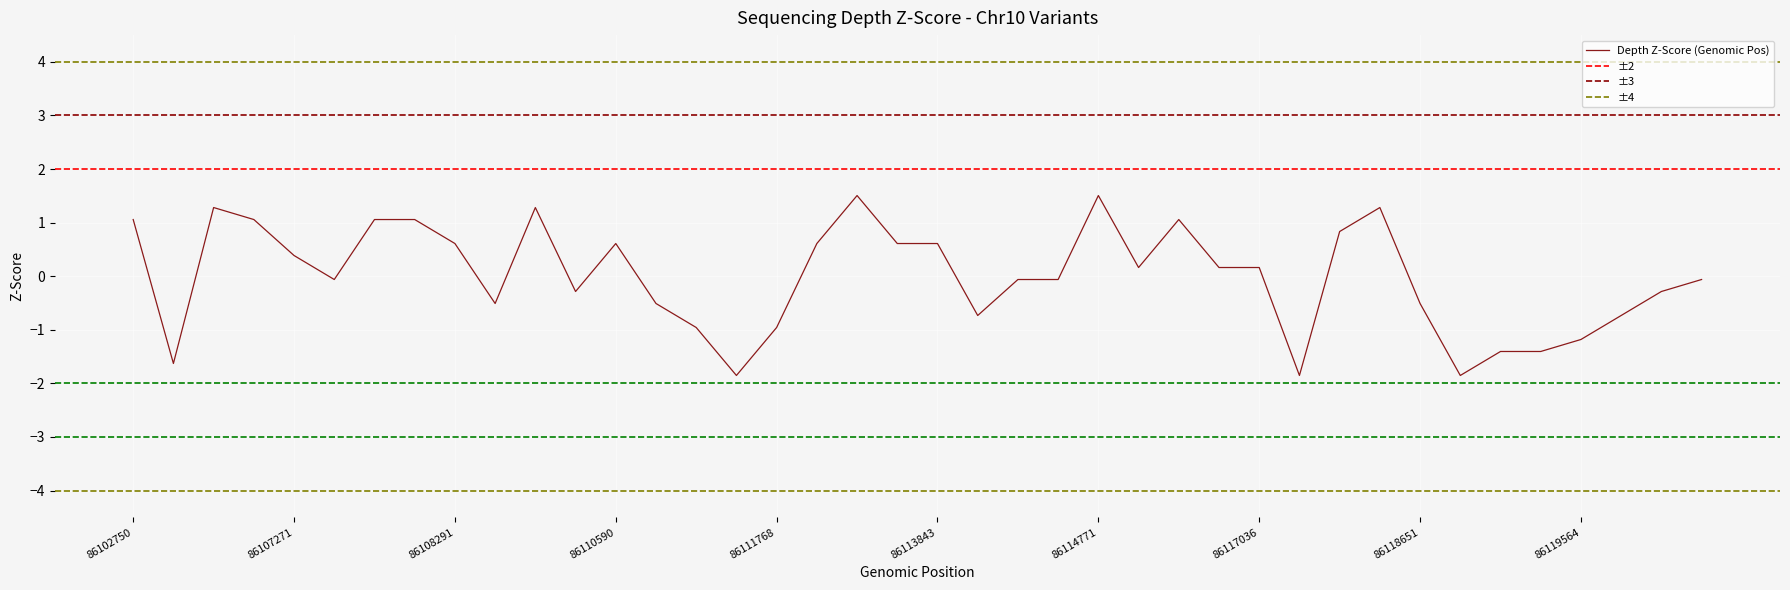

The value at 86108131 is 1.1. True or false?

True